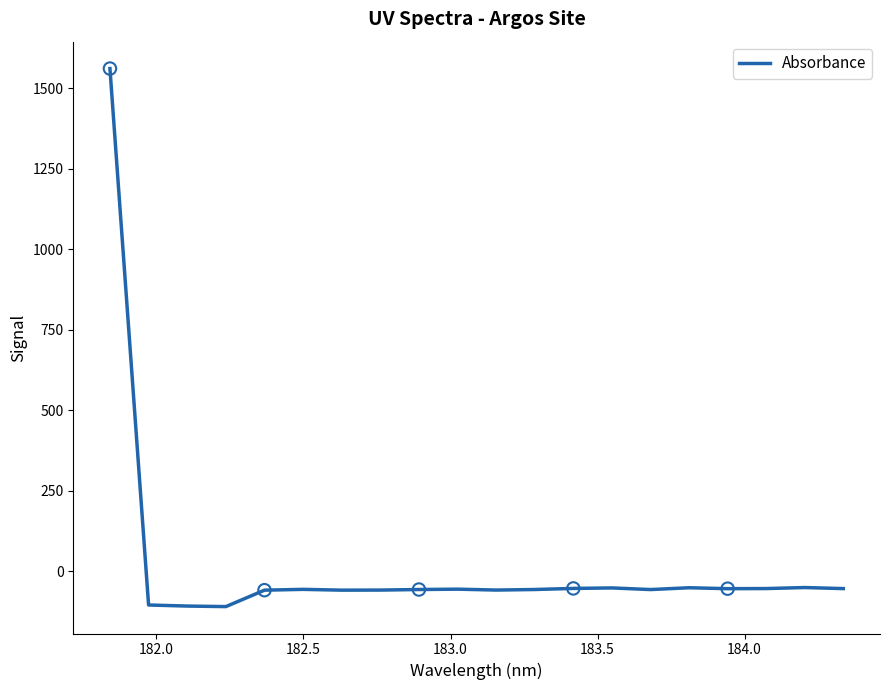

What is the smallest value displayed?

-109.3